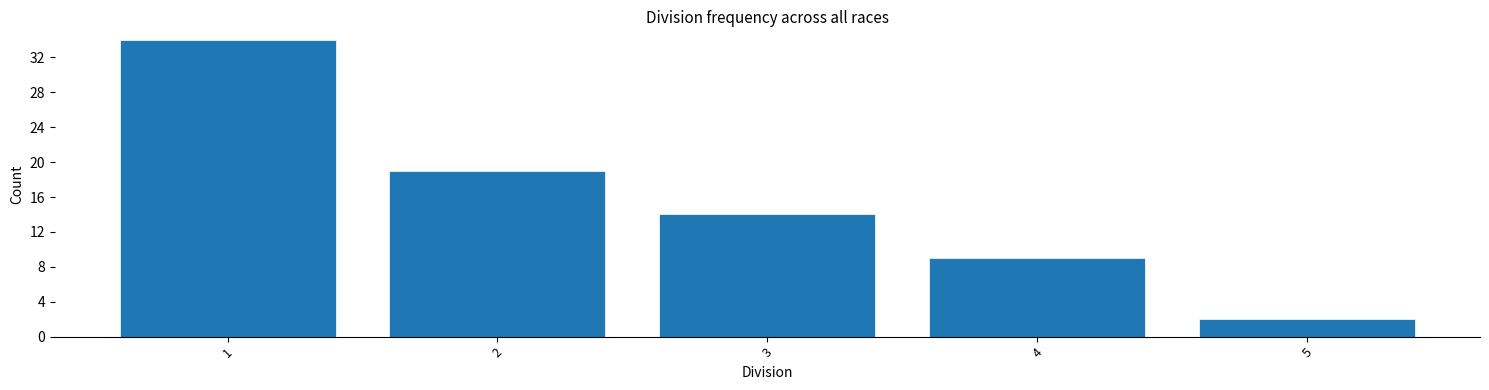

Reading right to left, list all the values displayed in this chart.

2	9	14	19	34